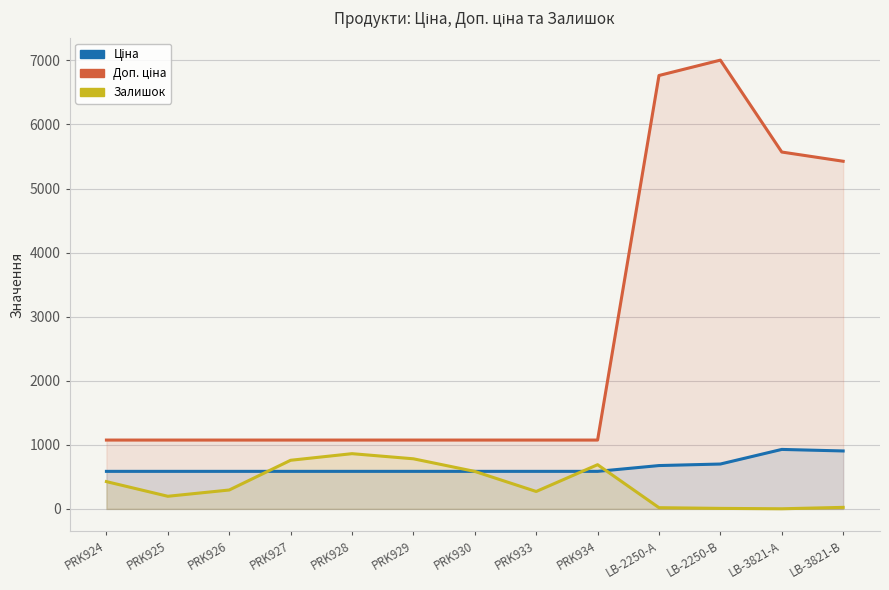

What value does the Ціна series have at PRK930?

586.0